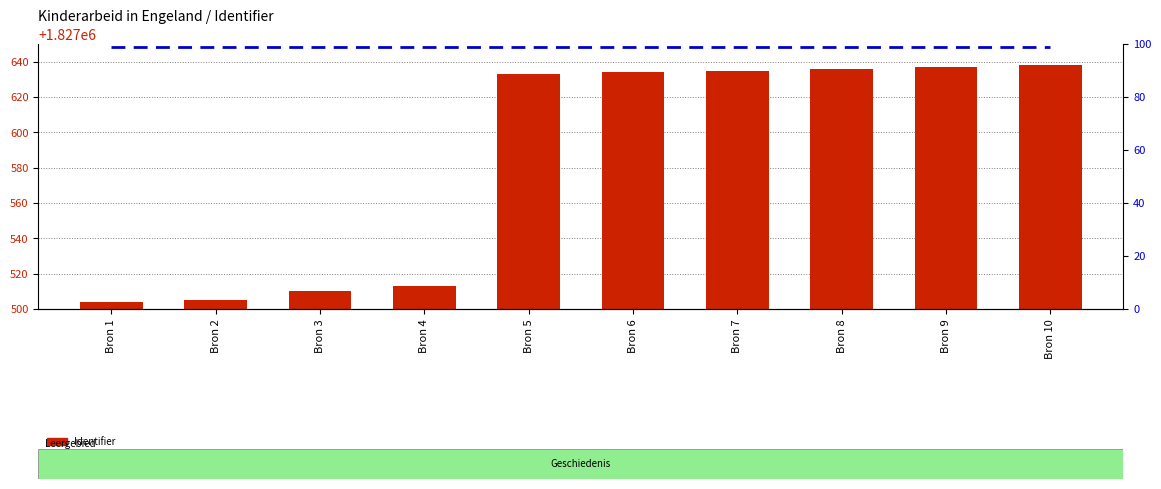

Is the value of Identifier (count) at Bron 6 greater than the value of percentile rank within the sample at Bron 10?

Yes